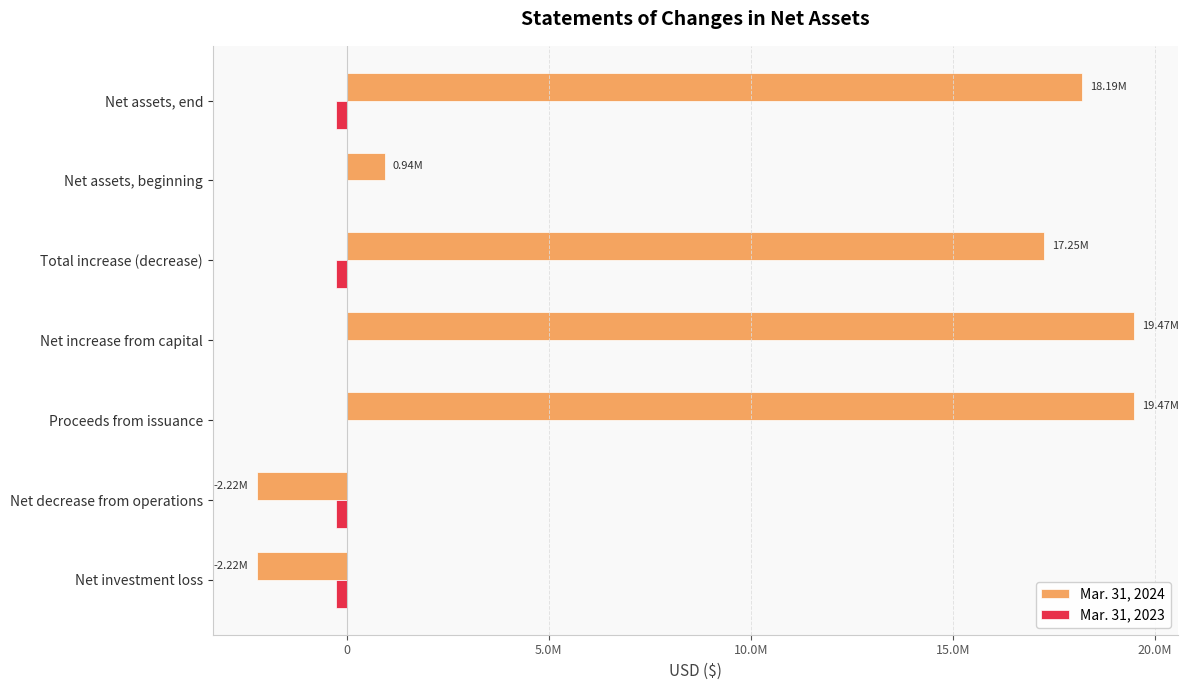

What are all the series names shown in the legend?

Mar. 31, 2024, Mar. 31, 2023